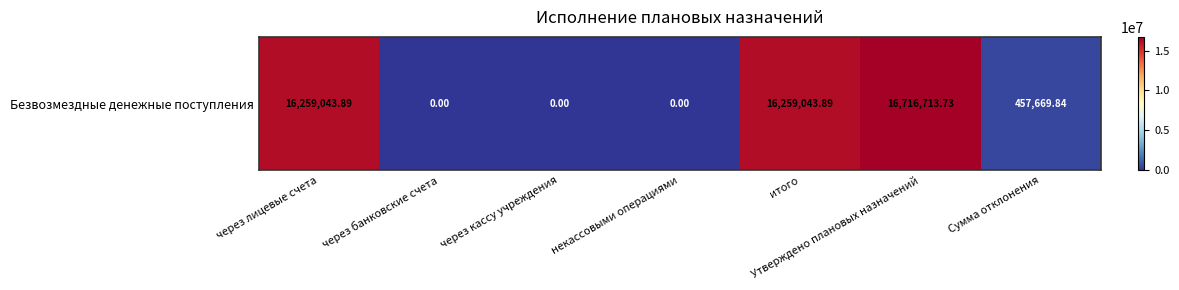

How many data points does each series have?

7